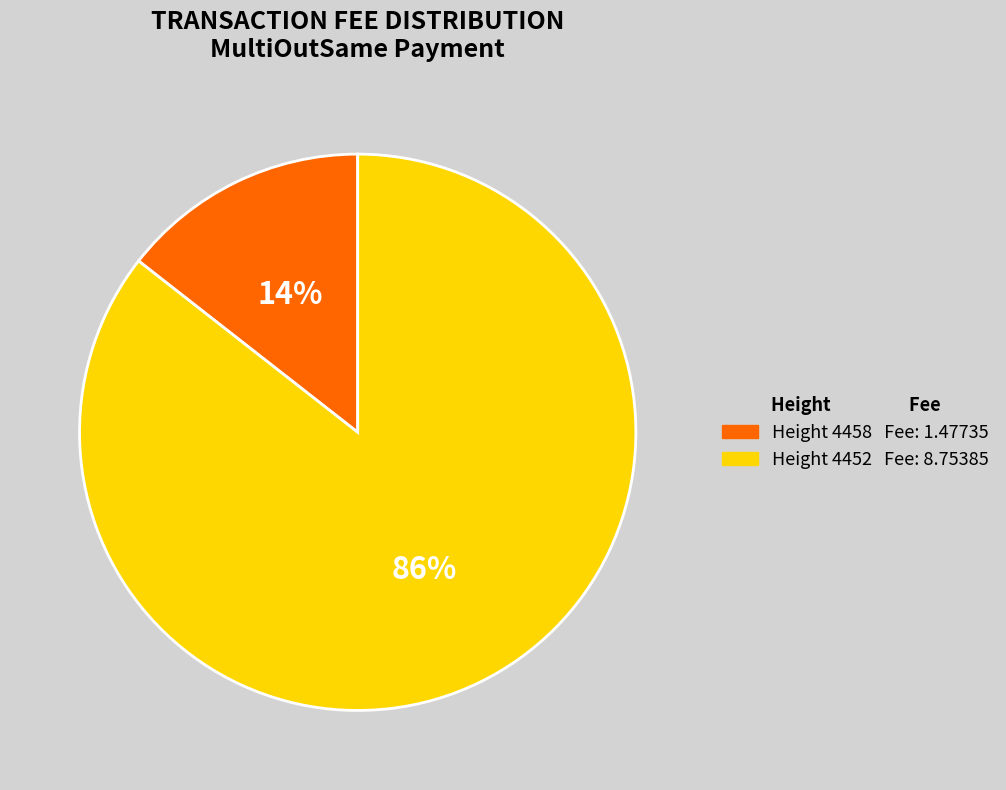

To the nearest percent, what is the average slice percentage?

50%